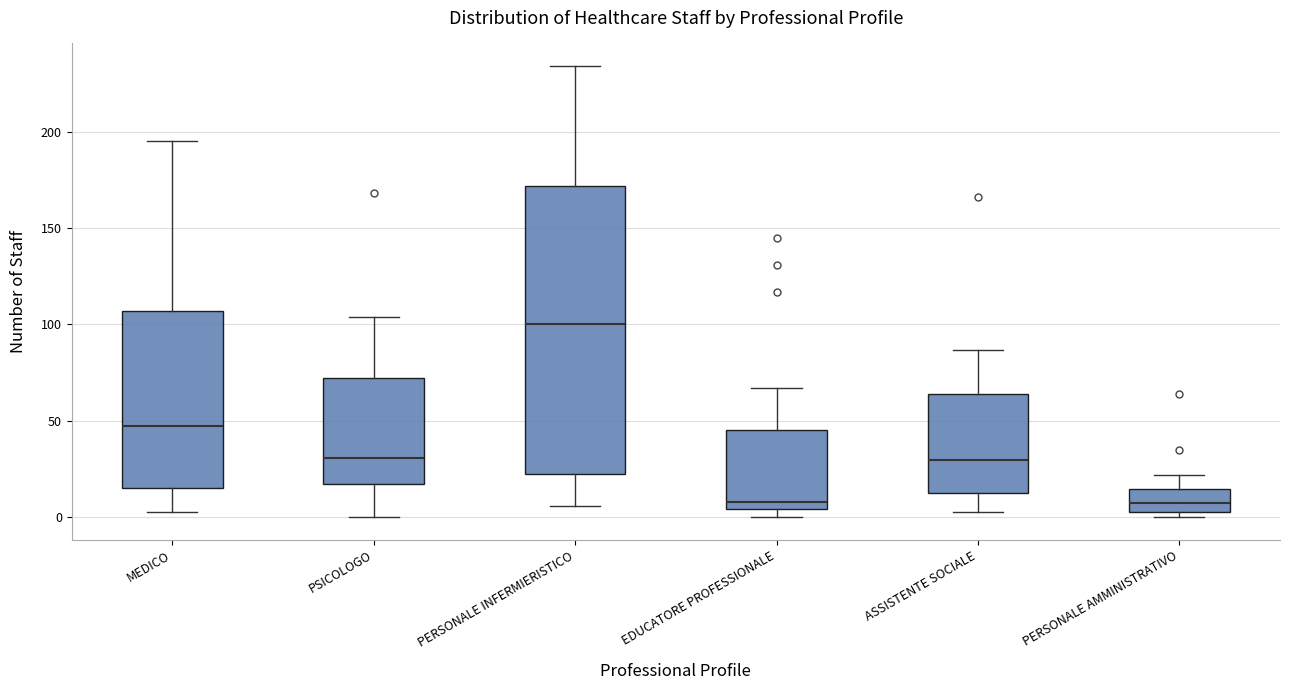

Reading left to right, read every box against the y-axis: the position of its median line, the range the box covers, and the ends of its whiskers. The values are not printed on the chart, so give them approximately, as read against the axis.

MEDICO: median 50, box 15 to 105, whiskers 5 to 195
PSICOLOGO: median 30, box 15 to 75, whiskers 0 to 105
PERSONALE INFERMIERISTICO: median 100, box 25 to 170, whiskers 5 to 235
EDUCATORE PROFESSIONALE: median 10, box 5 to 45, whiskers 0 to 65
ASSISTENTE SOCIALE: median 30, box 15 to 65, whiskers 5 to 85
PERSONALE AMMINISTRATIVO: median 10, box 5 to 15, whiskers 0 to 20